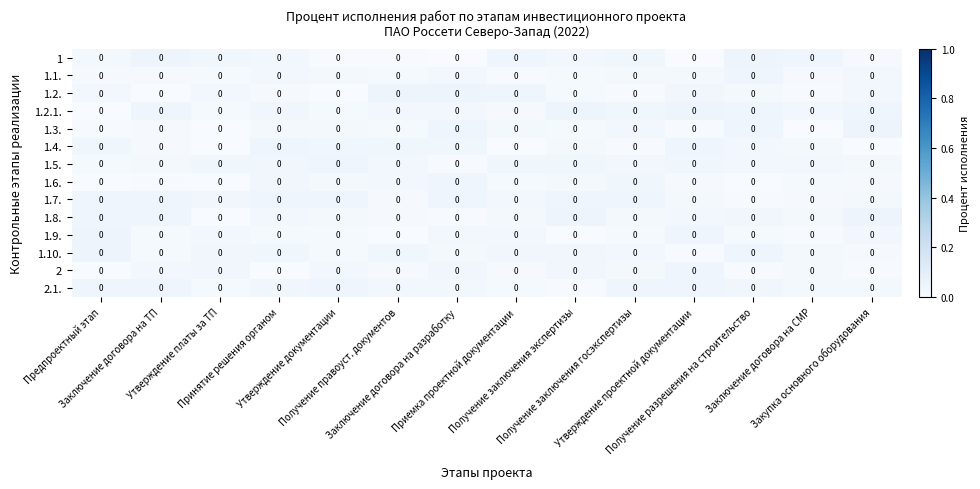

Reading left to right, extract all data points from this chart.

1: Предпроектный этап=0.0	Заключение договора на ТП=0.0	Утверждение платы за ТП=0.0	Принятие решения органом=0.0	Утверждение документации=0.0	Получение правоуст. документов=0.0	Заключение договора на разработку=0.0	Приемка проектной документации=0.0	Получение заключения экспертизы=0.0	Получение заключения госэкспертизы=0.0	Утверждение проектной документации=0.0	Получение разрешения на строительство=0.0	Заключение договора на СМР=0.0	Закупка основного оборудования=0.0
1.1.: Предпроектный этап=0.0	Заключение договора на ТП=0.0	Утверждение платы за ТП=0.0	Принятие решения органом=0.0	Утверждение документации=0.0	Получение правоуст. документов=0.0	Заключение договора на разработку=0.0	Приемка проектной документации=0.0	Получение заключения экспертизы=0.0	Получение заключения госэкспертизы=0.0	Утверждение проектной документации=0.0	Получение разрешения на строительство=0.0	Заключение договора на СМР=0.0	Закупка основного оборудования=0.0
1.2.: Предпроектный этап=0.0	Заключение договора на ТП=0.0	Утверждение платы за ТП=0.0	Принятие решения органом=0.0	Утверждение документации=0.0	Получение правоуст. документов=0.0	Заключение договора на разработку=0.0	Приемка проектной документации=0.0	Получение заключения экспертизы=0.0	Получение заключения госэкспертизы=0.0	Утверждение проектной документации=0.0	Получение разрешения на строительство=0.0	Заключение договора на СМР=0.0	Закупка основного оборудования=0.0
1.2.1.: Предпроектный этап=0.0	Заключение договора на ТП=0.0	Утверждение платы за ТП=0.0	Принятие решения органом=0.0	Утверждение документации=0.0	Получение правоуст. документов=0.0	Заключение договора на разработку=0.0	Приемка проектной документации=0.0	Получение заключения экспертизы=0.0	Получение заключения госэкспертизы=0.0	Утверждение проектной документации=0.0	Получение разрешения на строительство=0.0	Заключение договора на СМР=0.0	Закупка основного оборудования=0.0
1.3.: Предпроектный этап=0.0	Заключение договора на ТП=0.0	Утверждение платы за ТП=0.0	Принятие решения органом=0.0	Утверждение документации=0.0	Получение правоуст. документов=0.0	Заключение договора на разработку=0.0	Приемка проектной документации=0.0	Получение заключения экспертизы=0.0	Получение заключения госэкспертизы=0.0	Утверждение проектной документации=0.0	Получение разрешения на строительство=0.0	Заключение договора на СМР=0.0	Закупка основного оборудования=0.0
1.4.: Предпроектный этап=0.0	Заключение договора на ТП=0.0	Утверждение платы за ТП=0.0	Принятие решения органом=0.0	Утверждение документации=0.0	Получение правоуст. документов=0.0	Заключение договора на разработку=0.0	Приемка проектной документации=0.0	Получение заключения экспертизы=0.0	Получение заключения госэкспертизы=0.0	Утверждение проектной документации=0.0	Получение разрешения на строительство=0.0	Заключение договора на СМР=0.0	Закупка основного оборудования=0.0
1.5.: Предпроектный этап=0.0	Заключение договора на ТП=0.0	Утверждение платы за ТП=0.0	Принятие решения органом=0.0	Утверждение документации=0.0	Получение правоуст. документов=0.0	Заключение договора на разработку=0.0	Приемка проектной документации=0.0	Получение заключения экспертизы=0.0	Получение заключения госэкспертизы=0.0	Утверждение проектной документации=0.0	Получение разрешения на строительство=0.0	Заключение договора на СМР=0.0	Закупка основного оборудования=0.0
1.6.: Предпроектный этап=0.0	Заключение договора на ТП=0.0	Утверждение платы за ТП=0.0	Принятие решения органом=0.0	Утверждение документации=0.0	Получение правоуст. документов=0.0	Заключение договора на разработку=0.0	Приемка проектной документации=0.0	Получение заключения экспертизы=0.0	Получение заключения госэкспертизы=0.0	Утверждение проектной документации=0.0	Получение разрешения на строительство=0.0	Заключение договора на СМР=0.0	Закупка основного оборудования=0.0
1.7.: Предпроектный этап=0.0	Заключение договора на ТП=0.0	Утверждение платы за ТП=0.0	Принятие решения органом=0.0	Утверждение документации=0.0	Получение правоуст. документов=0.0	Заключение договора на разработку=0.0	Приемка проектной документации=0.0	Получение заключения экспертизы=0.0	Получение заключения госэкспертизы=0.0	Утверждение проектной документации=0.0	Получение разрешения на строительство=0.0	Заключение договора на СМР=0.0	Закупка основного оборудования=0.0
1.8.: Предпроектный этап=0.0	Заключение договора на ТП=0.0	Утверждение платы за ТП=0.0	Принятие решения органом=0.0	Утверждение документации=0.0	Получение правоуст. документов=0.0	Заключение договора на разработку=0.0	Приемка проектной документации=0.0	Получение заключения экспертизы=0.0	Получение заключения госэкспертизы=0.0	Утверждение проектной документации=0.0	Получение разрешения на строительство=0.0	Заключение договора на СМР=0.0	Закупка основного оборудования=0.0
1.9.: Предпроектный этап=0.0	Заключение договора на ТП=0.0	Утверждение платы за ТП=0.0	Принятие решения органом=0.0	Утверждение документации=0.0	Получение правоуст. документов=0.0	Заключение договора на разработку=0.0	Приемка проектной документации=0.0	Получение заключения экспертизы=0.0	Получение заключения госэкспертизы=0.0	Утверждение проектной документации=0.0	Получение разрешения на строительство=0.0	Заключение договора на СМР=0.0	Закупка основного оборудования=0.0
1.10.: Предпроектный этап=0.0	Заключение договора на ТП=0.0	Утверждение платы за ТП=0.0	Принятие решения органом=0.0	Утверждение документации=0.0	Получение правоуст. документов=0.0	Заключение договора на разработку=0.0	Приемка проектной документации=0.0	Получение заключения экспертизы=0.0	Получение заключения госэкспертизы=0.0	Утверждение проектной документации=0.0	Получение разрешения на строительство=0.0	Заключение договора на СМР=0.0	Закупка основного оборудования=0.0
2: Предпроектный этап=0.0	Заключение договора на ТП=0.0	Утверждение платы за ТП=0.0	Принятие решения органом=0.0	Утверждение документации=0.0	Получение правоуст. документов=0.0	Заключение договора на разработку=0.0	Приемка проектной документации=0.0	Получение заключения экспертизы=0.0	Получение заключения госэкспертизы=0.0	Утверждение проектной документации=0.0	Получение разрешения на строительство=0.0	Заключение договора на СМР=0.0	Закупка основного оборудования=0.0
2.1.: Предпроектный этап=0.0	Заключение договора на ТП=0.0	Утверждение платы за ТП=0.0	Принятие решения органом=0.0	Утверждение документации=0.0	Получение правоуст. документов=0.0	Заключение договора на разработку=0.0	Приемка проектной документации=0.0	Получение заключения экспертизы=0.0	Получение заключения госэкспертизы=0.0	Утверждение проектной документации=0.0	Получение разрешения на строительство=0.0	Заключение договора на СМР=0.0	Закупка основного оборудования=0.0